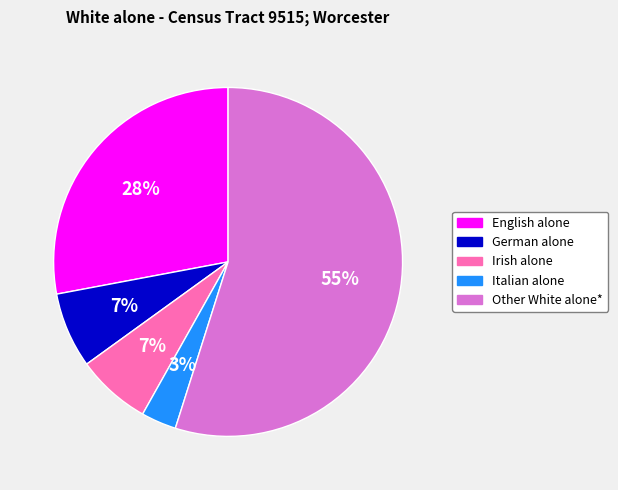

Count the number of slices in the pie.

5